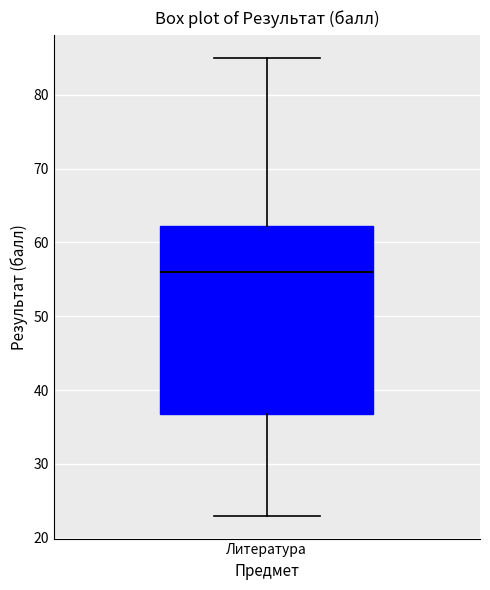

Read this box plot against the y-axis: the position of the median line, the range covered by the box, and the ends of both whiskers. The values are not printed on the chart, so give them approximately, as read against the axis.

median 56, box 37 to 62, whiskers 23 to 85